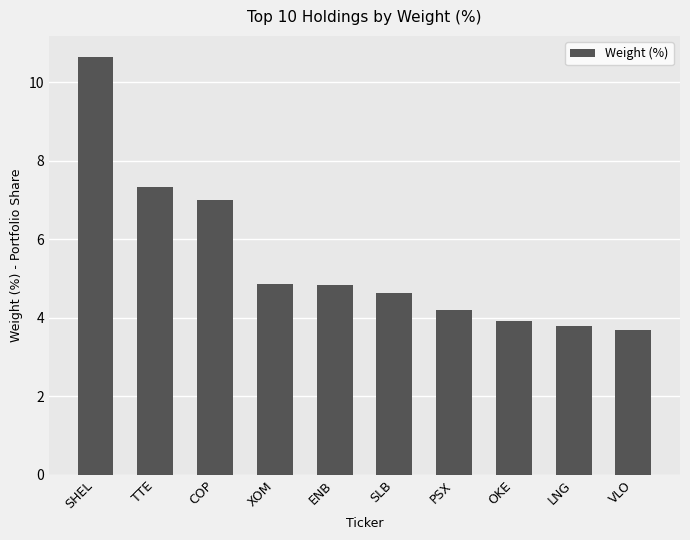

Which category has the highest value across all series?

SHEL